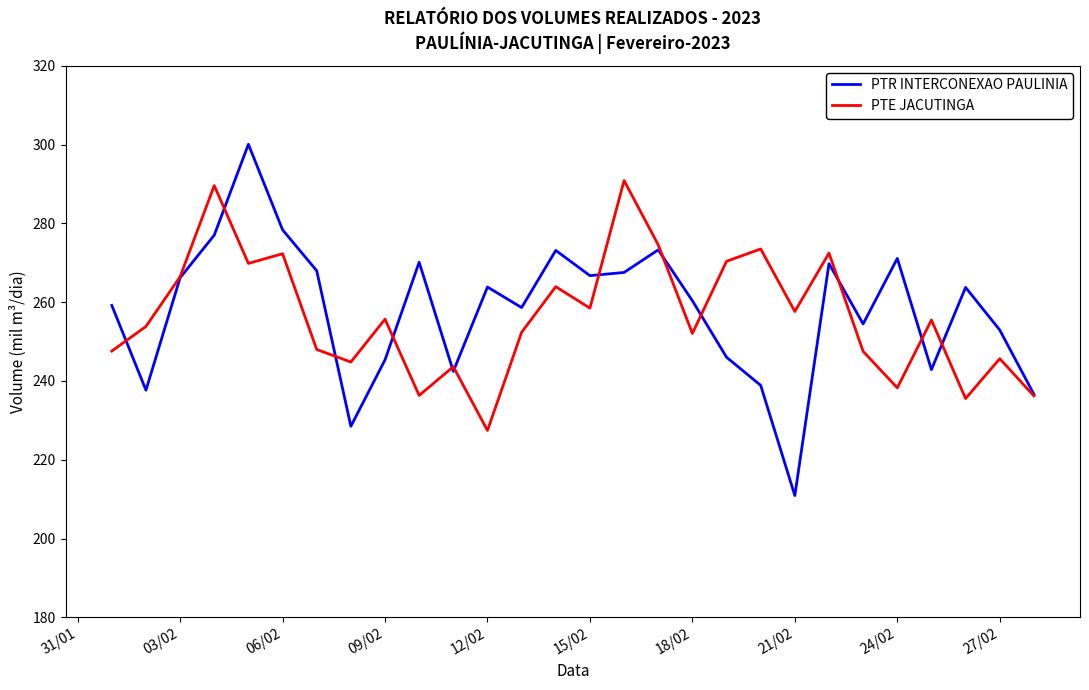

At how many categories does at least one series exceed 246?

25